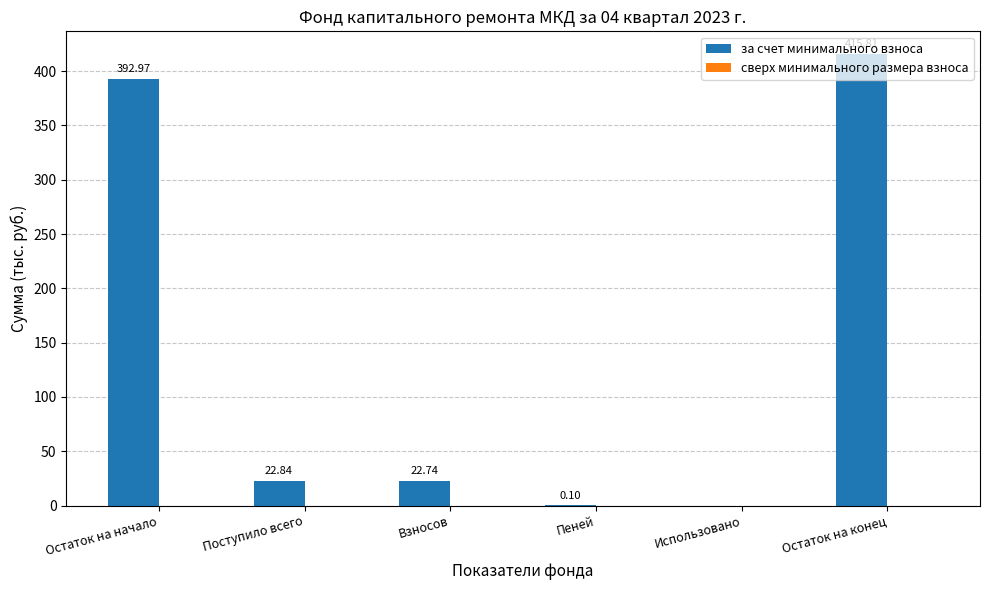

Does the chart contain stacked bars?

No